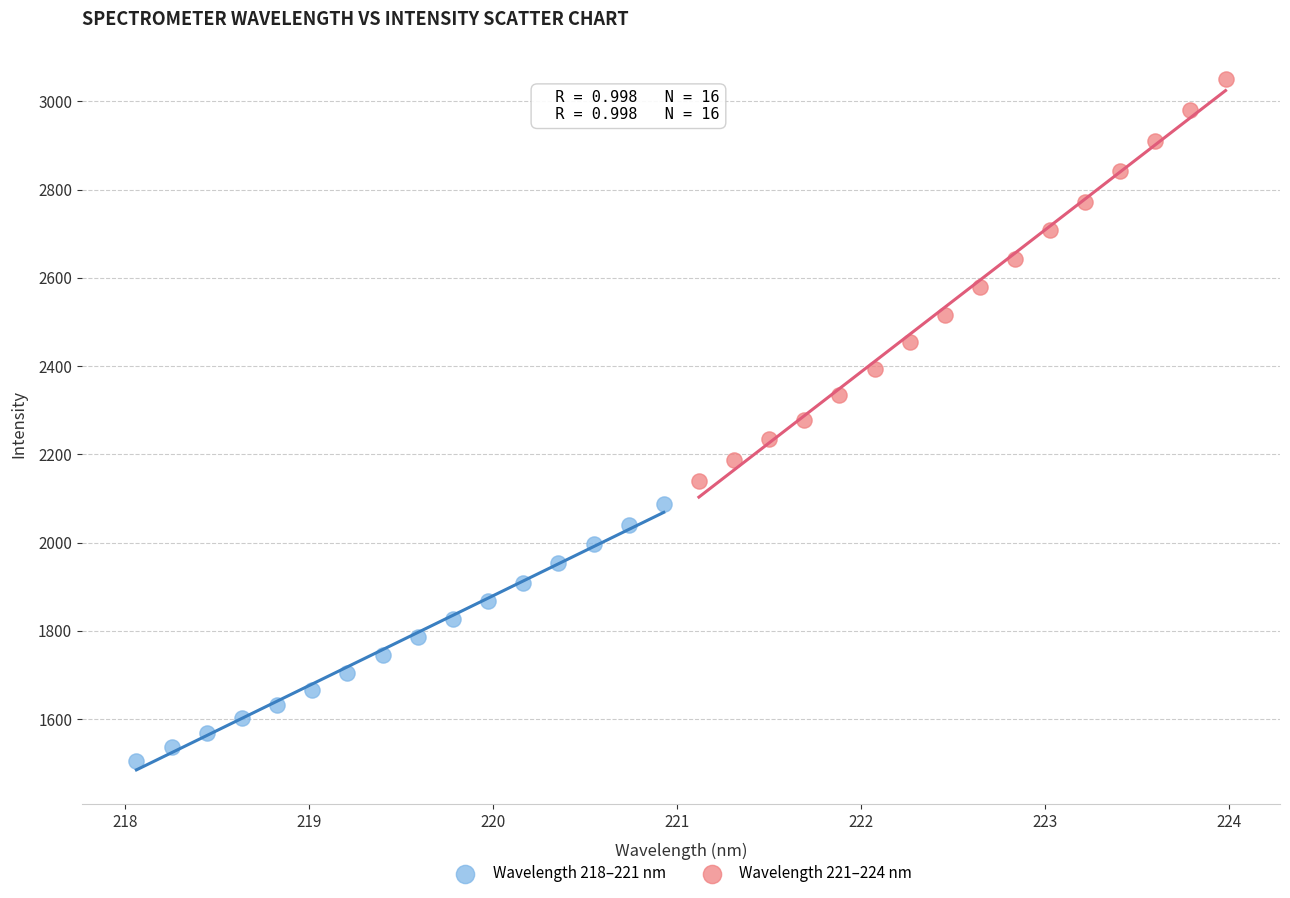

Which series contains the highest Y value?

Wavelength 221–224 nm